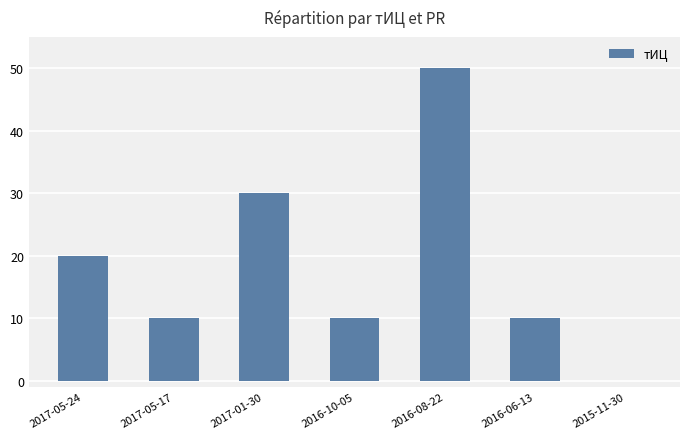

Is it true that the value at 2016-10-05 is 4?

False